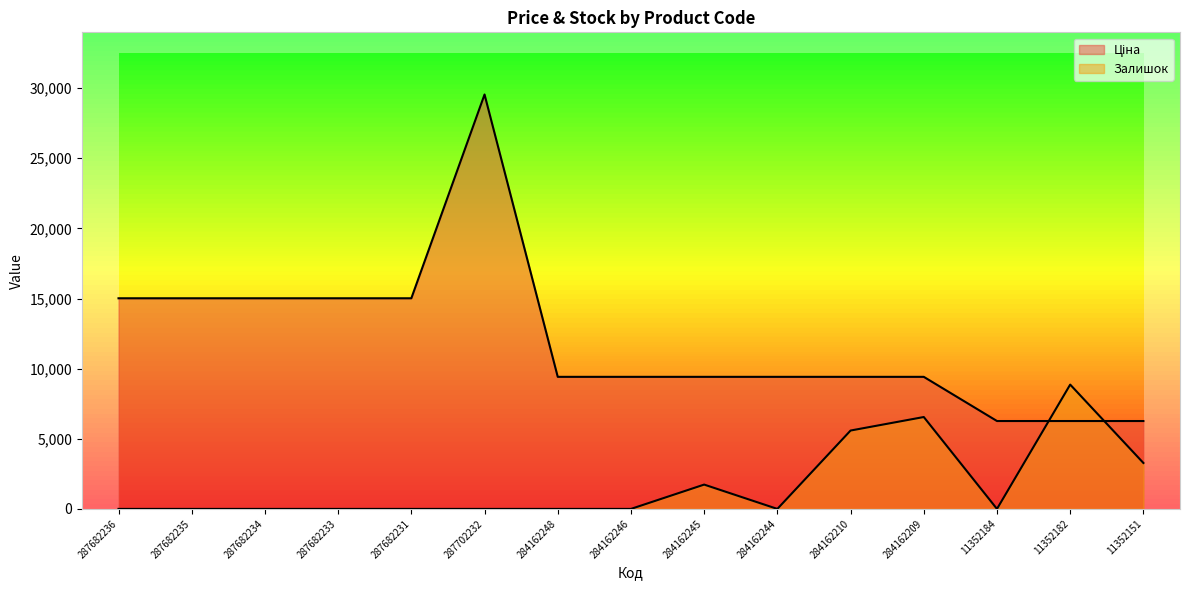

How many lines are shown in the chart?

2